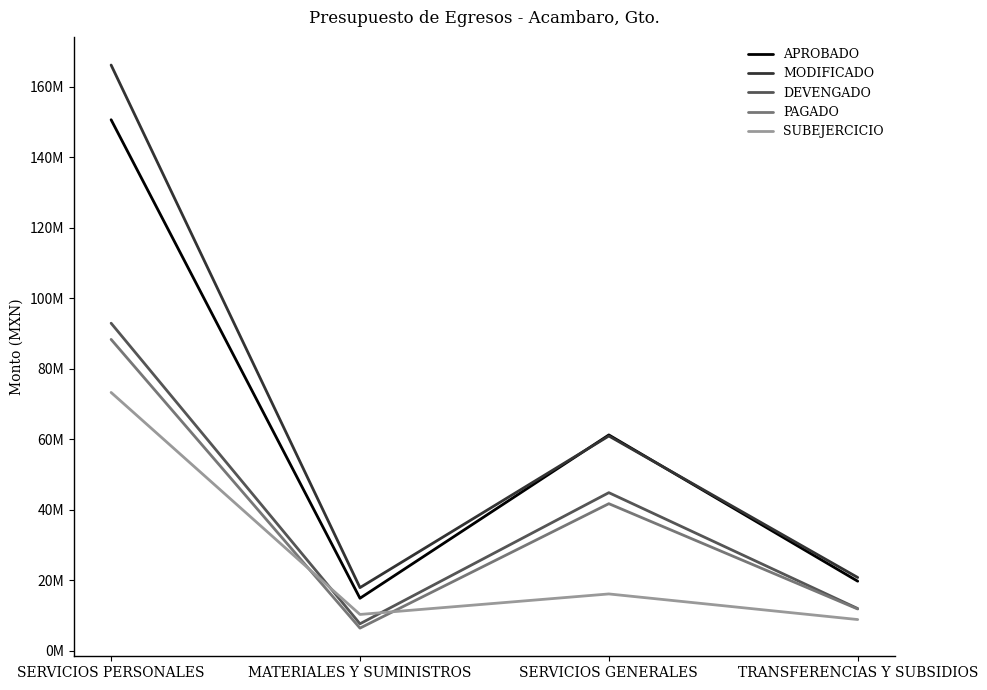

At which category does MODIFICADO reach its first local peak?

SERVICIOS GENERALES